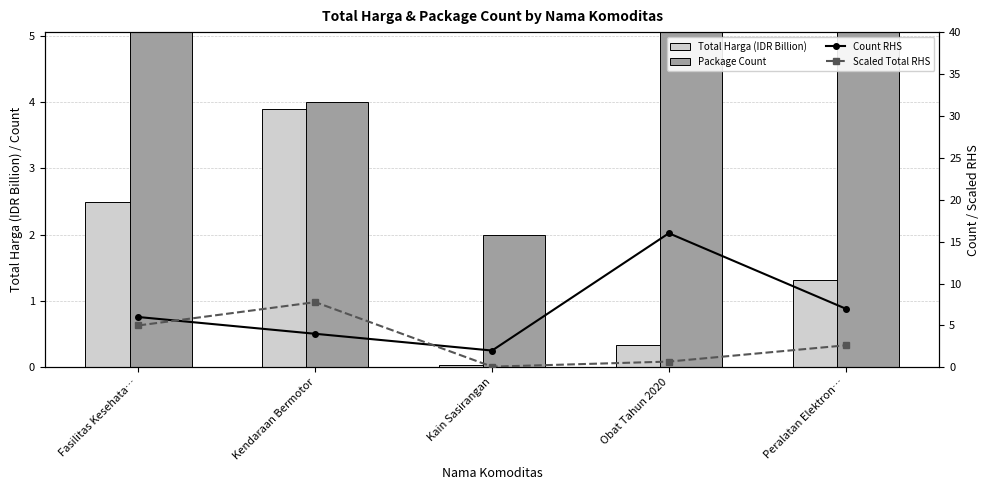

Where does the Scaled Total RHS series first go above 2?

Fasilitas Kesehata…